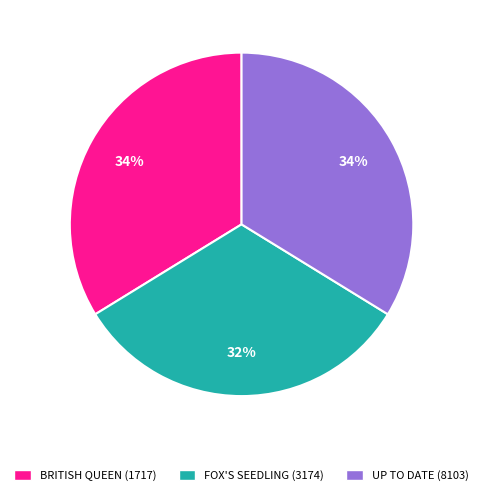

How many slices are in this pie chart?

3